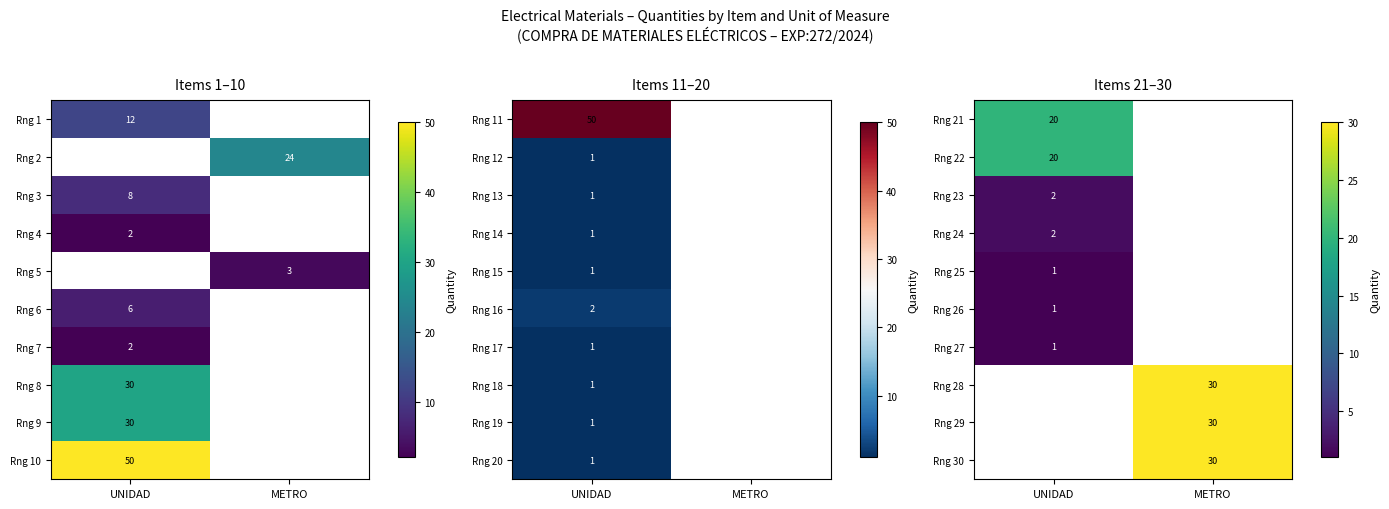

True or false: Rng 23 has a value of 2 at UNIDAD.

True